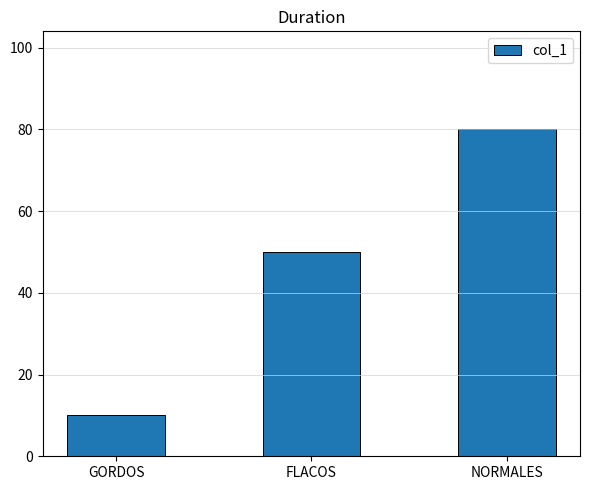

What is the sum of the values at FLACOS and NORMALES?

130